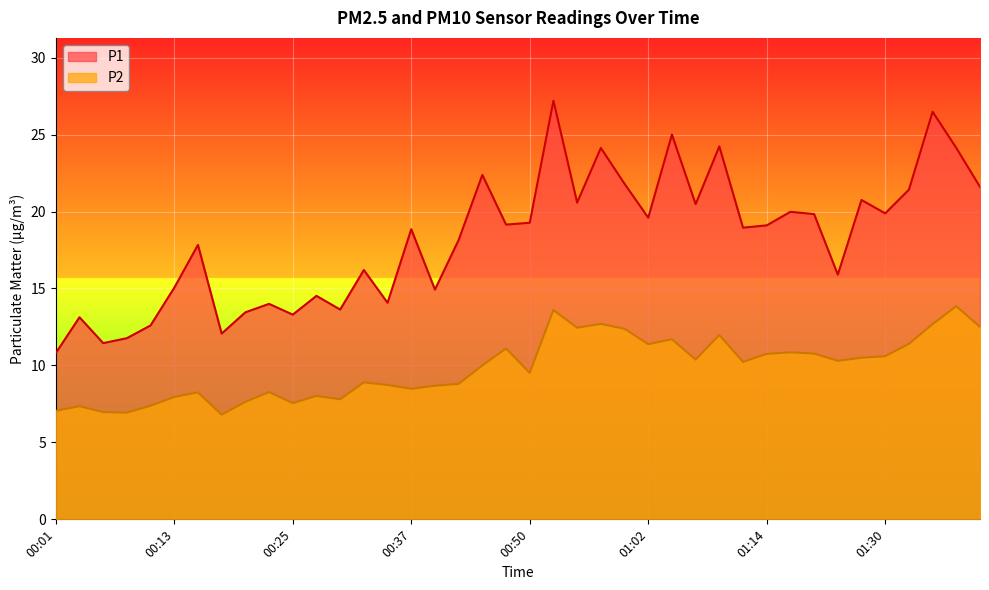

What is the minimum value for P1?

10.8